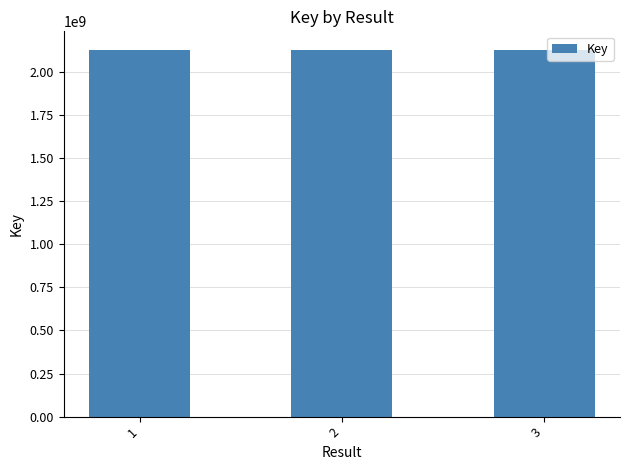

True or false: the data shows 2129730202 at 2.

True